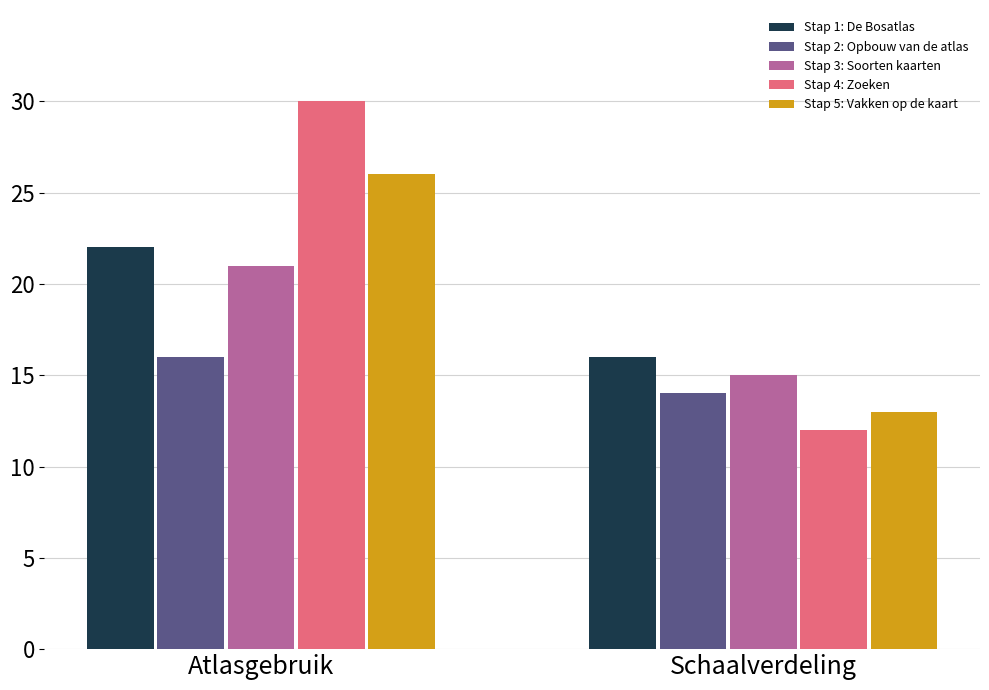

What is the label of the 2nd bar from the right?

Atlasgebruik